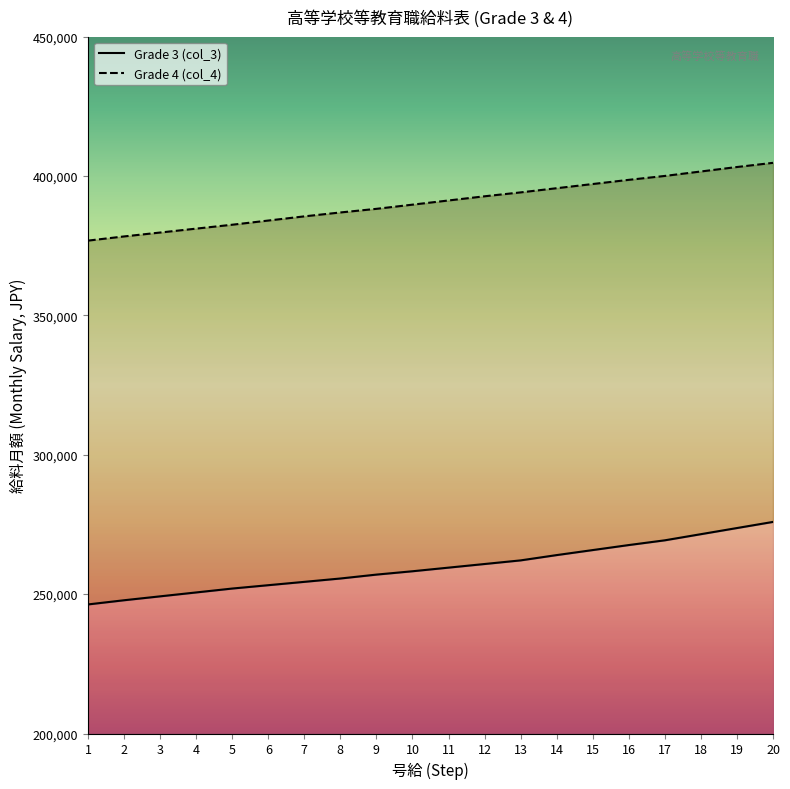

Count the number of data series in this chart.

2